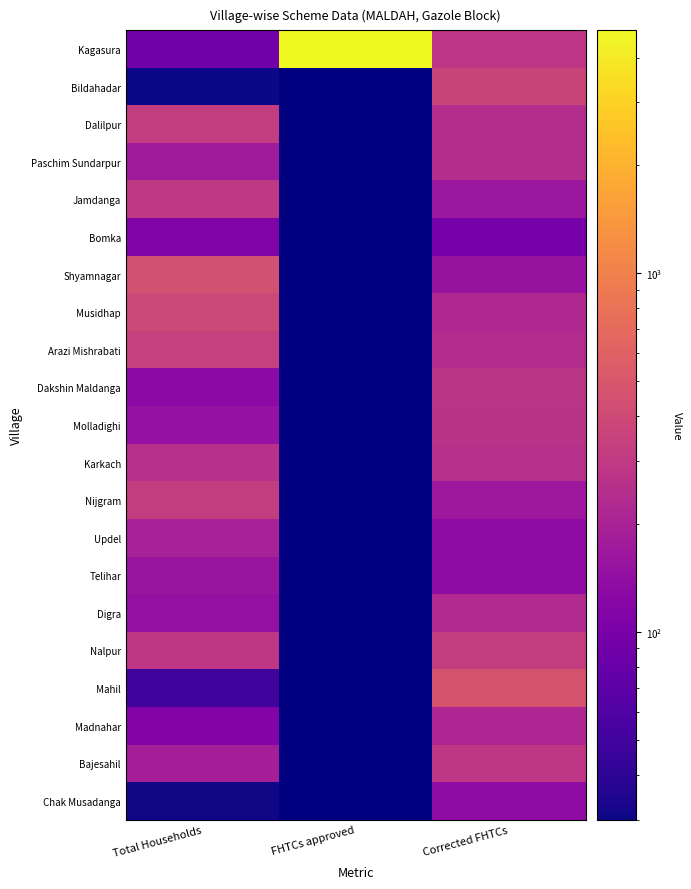

Where is Dalilpur nearest to the value 280?

Corrected FHTCs